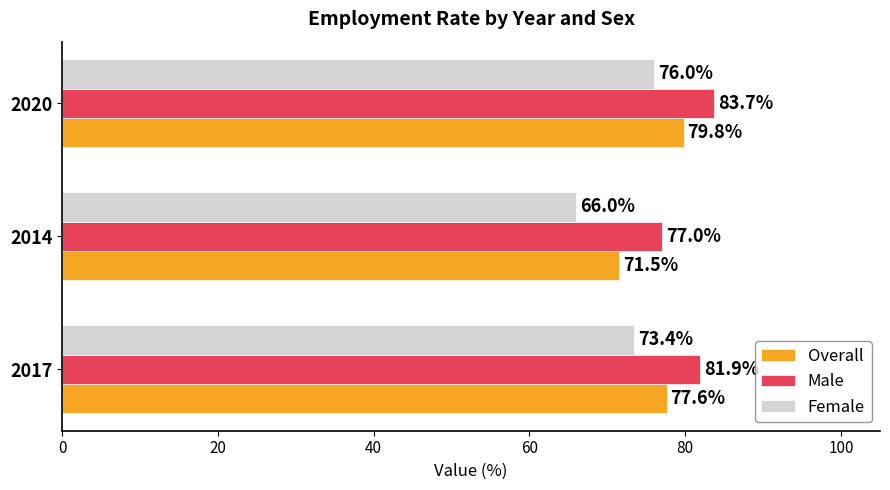

At how many categories does at least one series exceed 78?

2